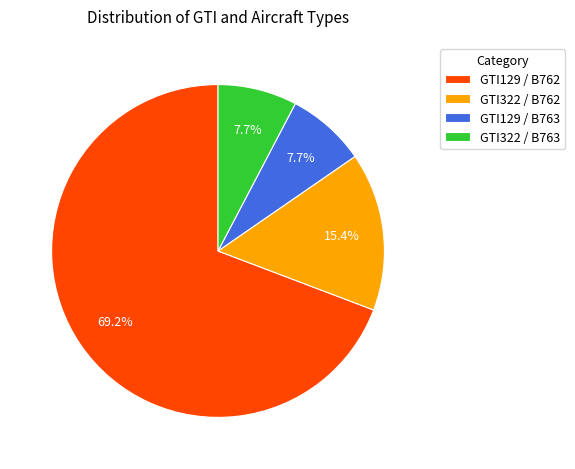

To the nearest percent, what is the combined percentage of GTI129 / B763 and GTI129 / B762?

77%